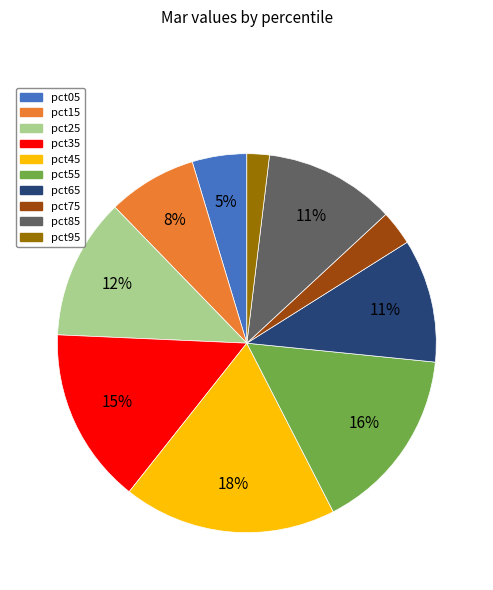

Is it true that pct25 is 1% of the pie?

False